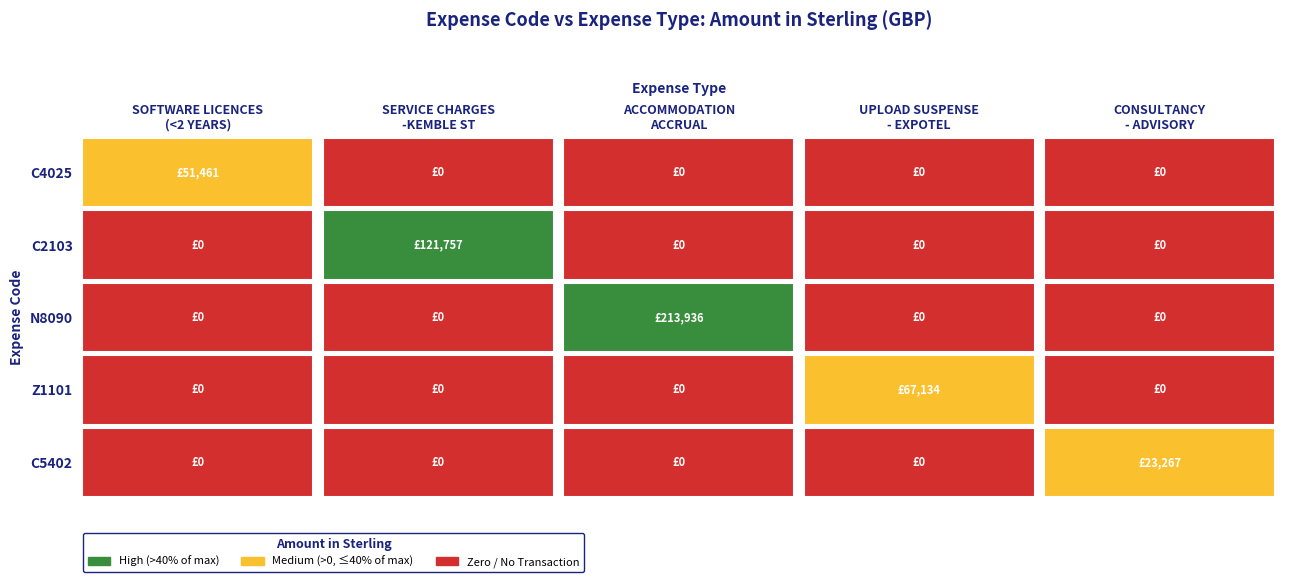

Reading left to right, what are all the values shown in this chart?

C4025: SOFTWARE LICENCES (<2 YEARS)=51461.5	SERVICE CHARGES-KEMBLE ST=0.0	ACCOMMODATION ACCRUAL=0.0	UPLOAD SUSPENSE - EXPOTEL=0.0	CONSULTANCY - ADVISORY=0.0
C2103: SOFTWARE LICENCES (<2 YEARS)=0.0	SERVICE CHARGES-KEMBLE ST=121757.4	ACCOMMODATION ACCRUAL=0.0	UPLOAD SUSPENSE - EXPOTEL=0.0	CONSULTANCY - ADVISORY=0.0
N8090: SOFTWARE LICENCES (<2 YEARS)=0.0	SERVICE CHARGES-KEMBLE ST=0.0	ACCOMMODATION ACCRUAL=213936.0	UPLOAD SUSPENSE - EXPOTEL=0.0	CONSULTANCY - ADVISORY=0.0
Z1101: SOFTWARE LICENCES (<2 YEARS)=0.0	SERVICE CHARGES-KEMBLE ST=0.0	ACCOMMODATION ACCRUAL=0.0	UPLOAD SUSPENSE - EXPOTEL=67133.8	CONSULTANCY - ADVISORY=0.0
C5402: SOFTWARE LICENCES (<2 YEARS)=0.0	SERVICE CHARGES-KEMBLE ST=0.0	ACCOMMODATION ACCRUAL=0.0	UPLOAD SUSPENSE - EXPOTEL=0.0	CONSULTANCY - ADVISORY=23267.0